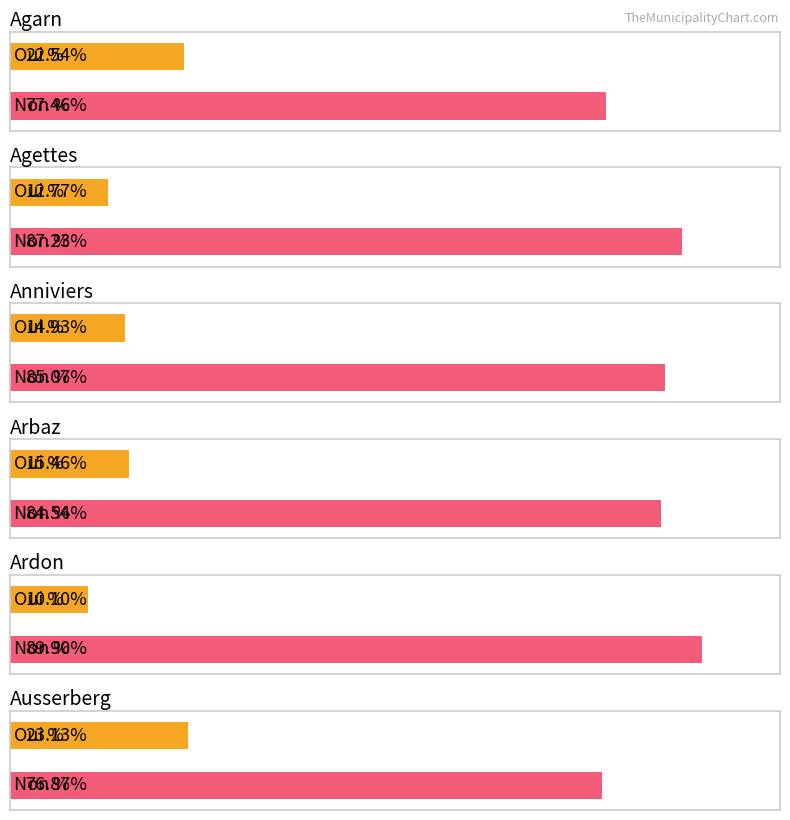

Rank the series at Ausserberg from highest to lowest value.

Non %, Oui %